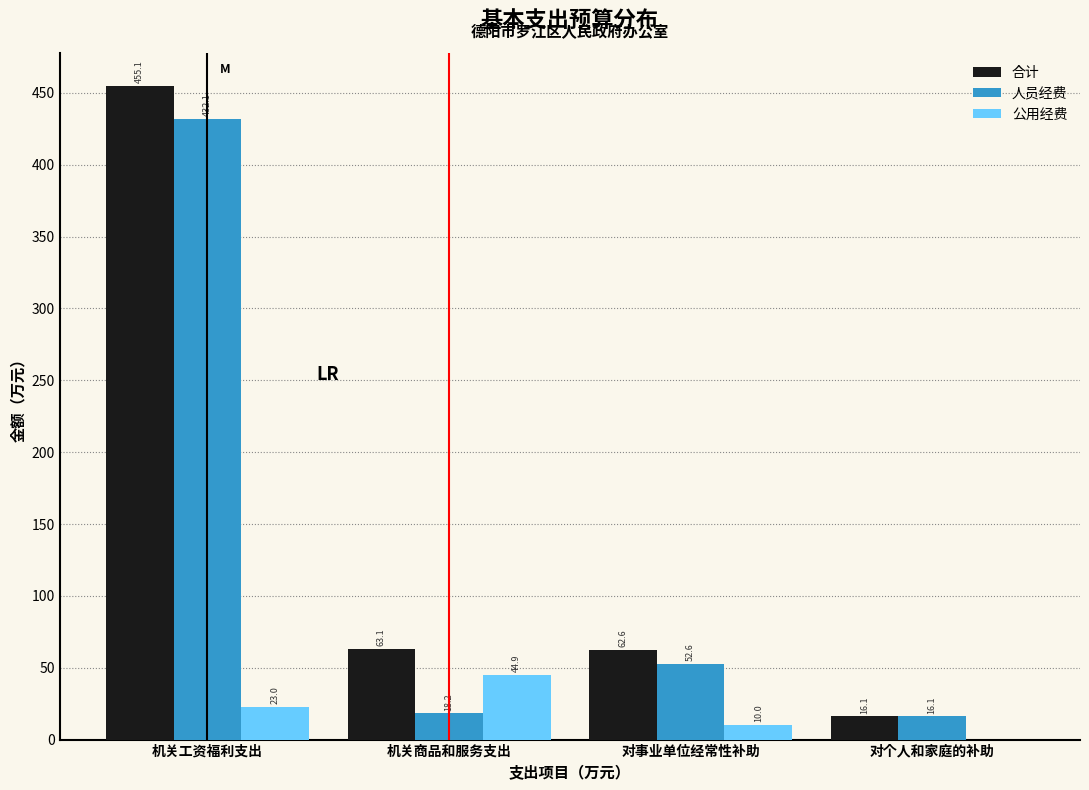

Reading right to left, list all the values displayed in this chart.

合计: 对个人和家庭的补助=16.1	对事业单位经常性补助=62.6	机关商品和服务支出=63.1	机关工资福利支出=455.1
人员经费: 对个人和家庭的补助=16.1	对事业单位经常性补助=52.6	机关商品和服务支出=18.2	机关工资福利支出=432.1
公用经费: 对个人和家庭的补助=0.0	对事业单位经常性补助=10.0	机关商品和服务支出=44.9	机关工资福利支出=23.0